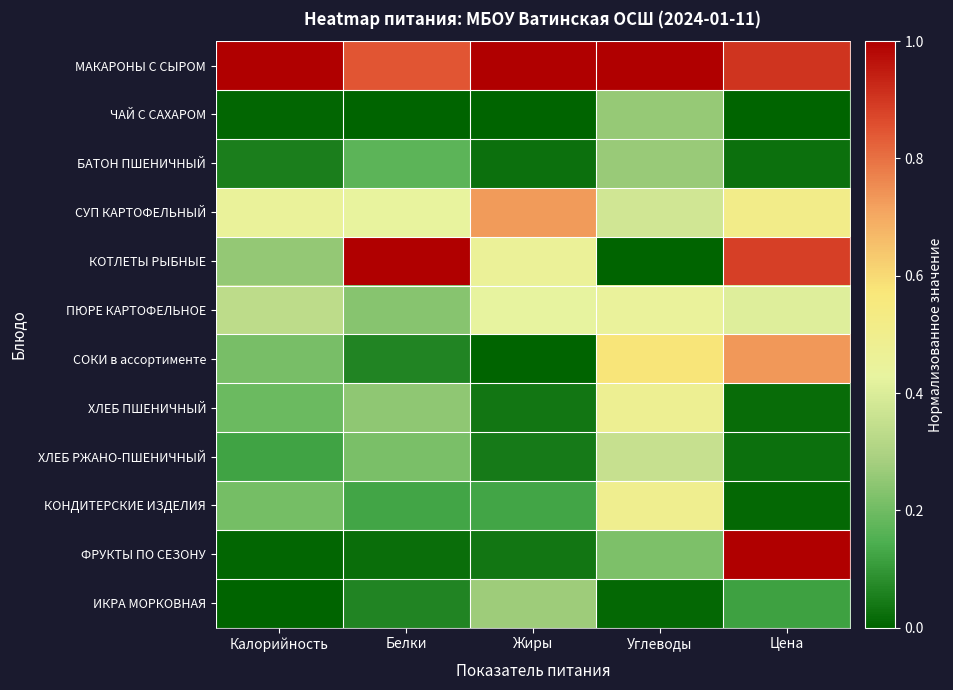

Reading left to right, extract all data points from this chart.

МАКАРОНЫ С СЫРОМ: Калорийность=1.0	Белки=0.8	Жиры=1.0	Углеводы=1.0	Цена=0.9
ЧАЙ С САХАРОМ: Калорийность=0.0	Белки=0.0	Жиры=0.0	Углеводы=0.3	Цена=0.0
БАТОН ПШЕНИЧНЫЙ: Калорийность=0.1	Белки=0.2	Жиры=0.0	Углеводы=0.3	Цена=0.0
СУП КАРТОФЕЛЬНЫЙ: Калорийность=0.5	Белки=0.4	Жиры=0.7	Углеводы=0.4	Цена=0.5
КОТЛЕТЫ РЫБНЫЕ: Калорийность=0.3	Белки=1.0	Жиры=0.5	Углеводы=0.0	Цена=0.9
ПЮРЕ КАРТОФЕЛЬНОЕ: Калорийность=0.3	Белки=0.2	Жиры=0.4	Углеводы=0.4	Цена=0.4
СОКИ в ассортименте: Калорийность=0.2	Белки=0.1	Жиры=0.0	Углеводы=0.6	Цена=0.7
ХЛЕБ ПШЕНИЧНЫЙ: Калорийность=0.2	Белки=0.2	Жиры=0.0	Углеводы=0.5	Цена=0.0
ХЛЕБ РЖАНО-ПШЕНИЧНЫЙ: Калорийность=0.1	Белки=0.2	Жиры=0.0	Углеводы=0.4	Цена=0.0
КОНДИТЕРСКИЕ ИЗДЕЛИЯ: Калорийность=0.2	Белки=0.1	Жиры=0.1	Углеводы=0.5	Цена=0.0
ФРУКТЫ ПО СЕЗОНУ: Калорийность=0.0	Белки=0.0	Жиры=0.0	Углеводы=0.2	Цена=1.0
ИКРА МОРКОВНАЯ: Калорийность=0.0	Белки=0.1	Жиры=0.3	Углеводы=0.0	Цена=0.1